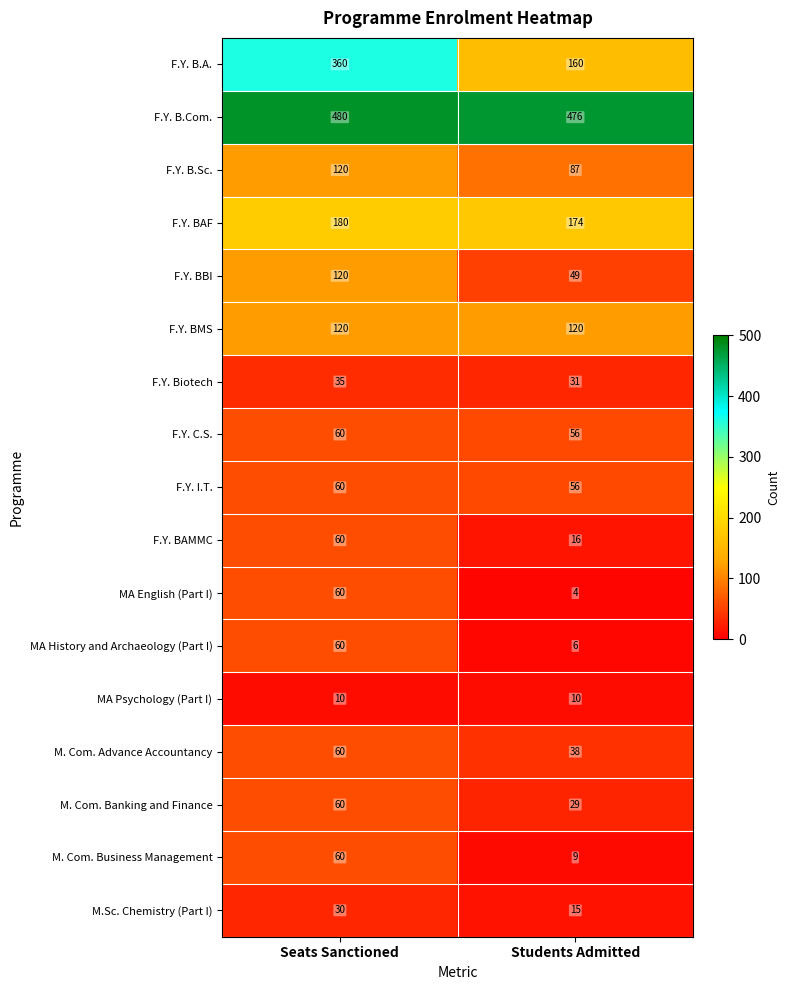

What is the difference between the maximum and minimum values in the F.Y. B.Sc. series?

33